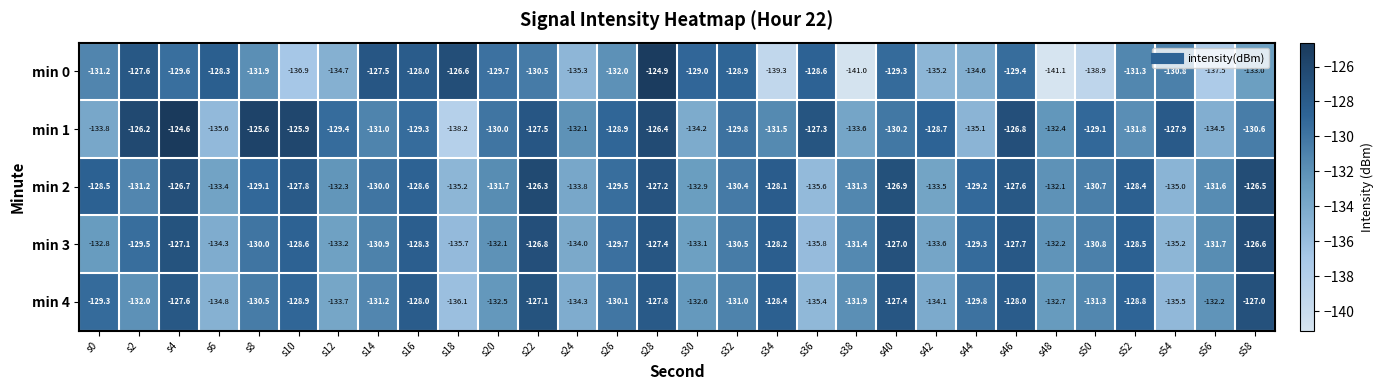

Rank the series by their maximum value, from lowest to highest.

min 4, min 3, min 2, min 0, min 1